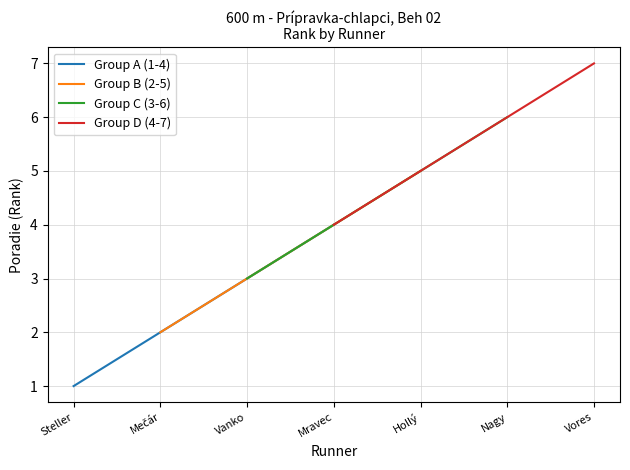

What is the highest value of the Group B (2-5) series?

5